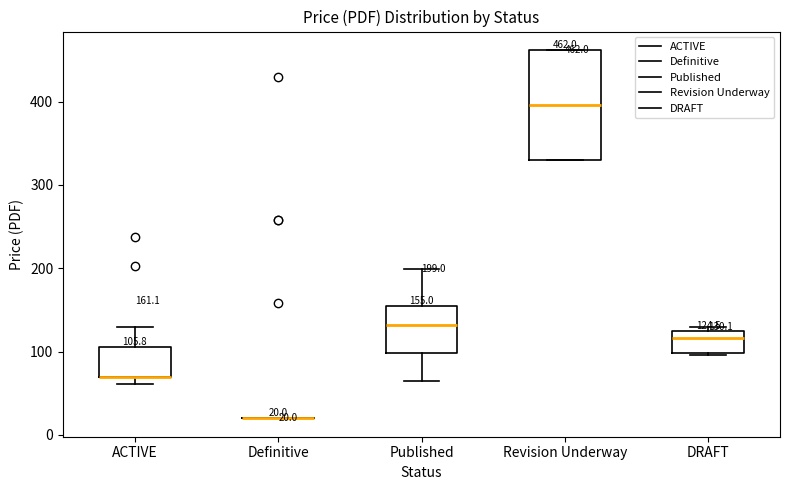

Which box is the tallest, from its lower edge to its upper edge?

Revision Underway